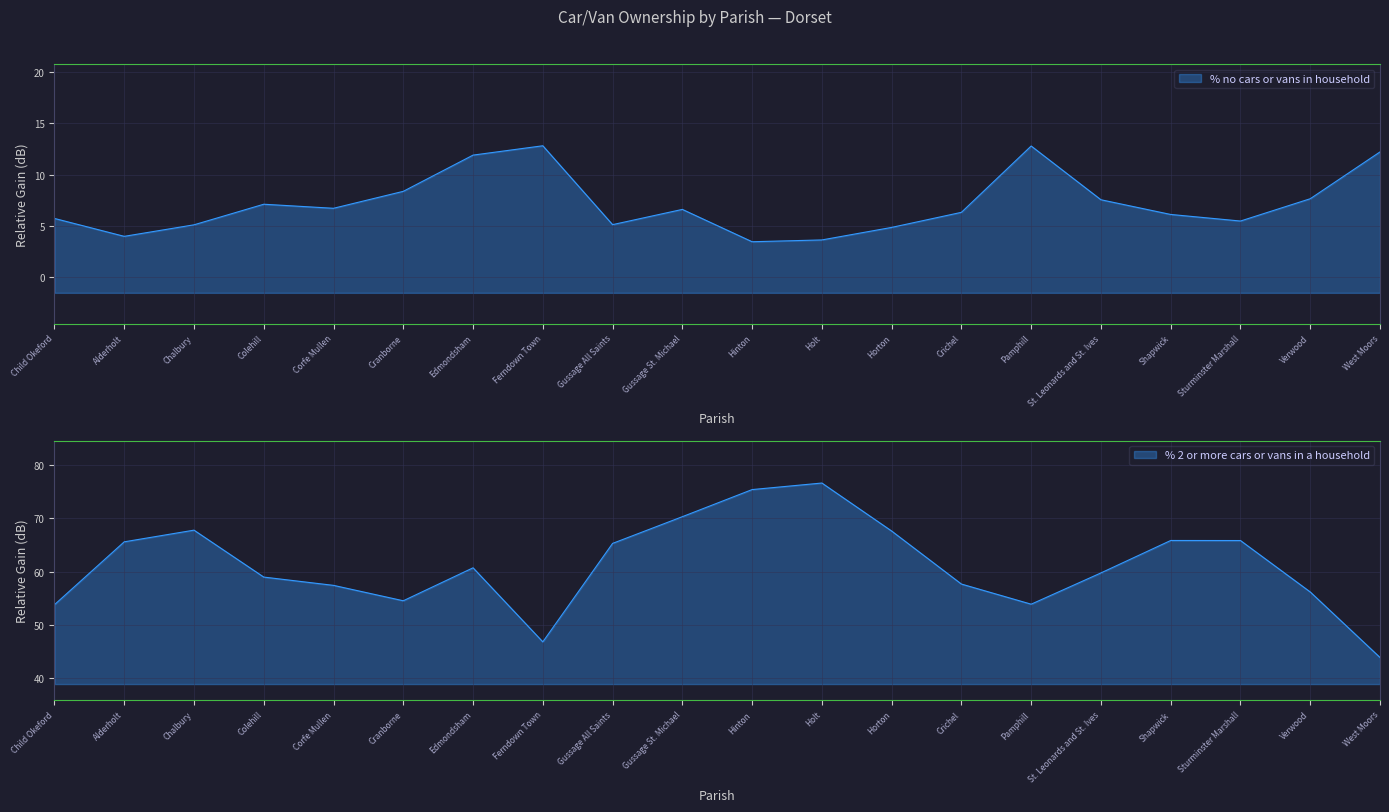

True or false: % no cars or vans in household and % 2 or more cars or vans in a household intersect in this chart.

False